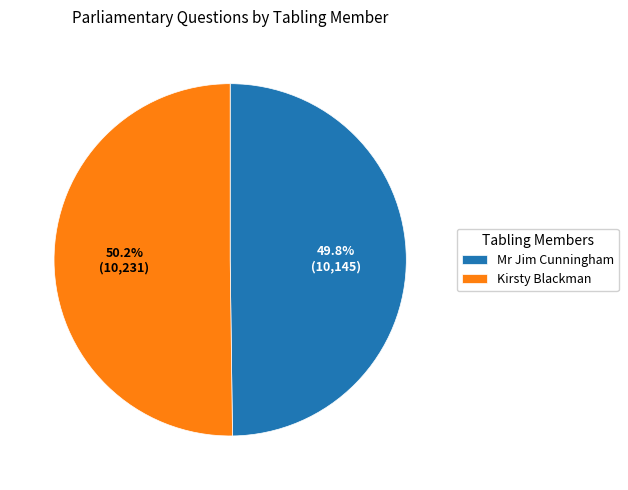

How many slices are in this pie chart?

2